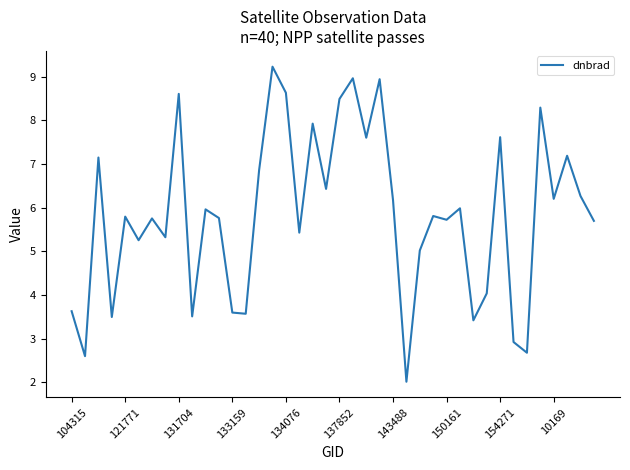

What is the maximum value shown in the chart?

9.2